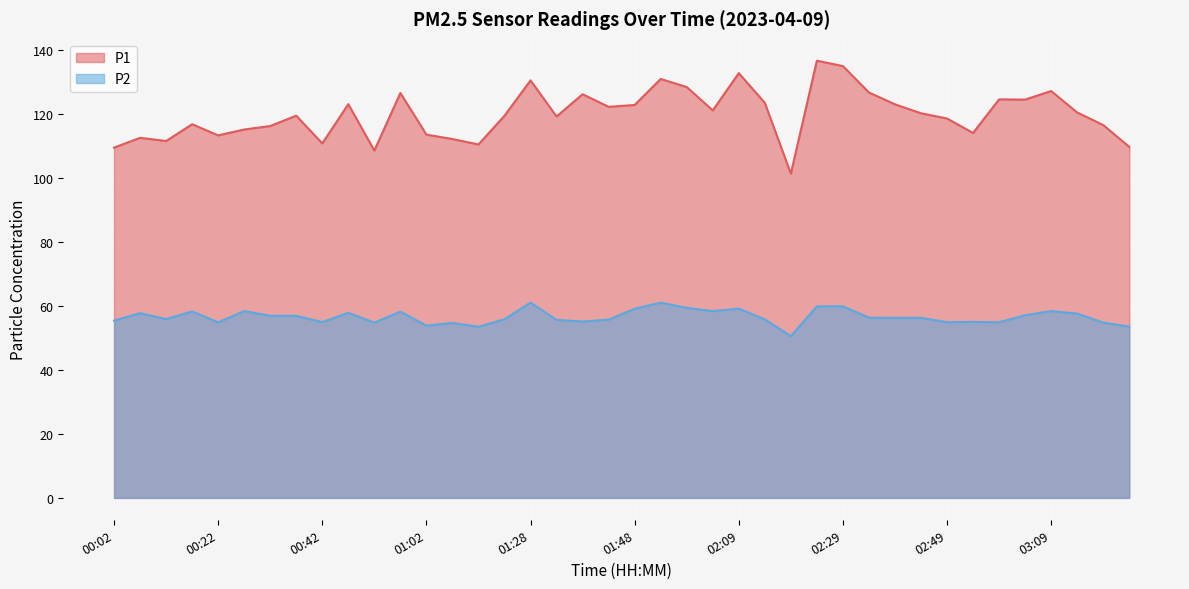

True or false: P1 and P2 intersect in this chart.

False